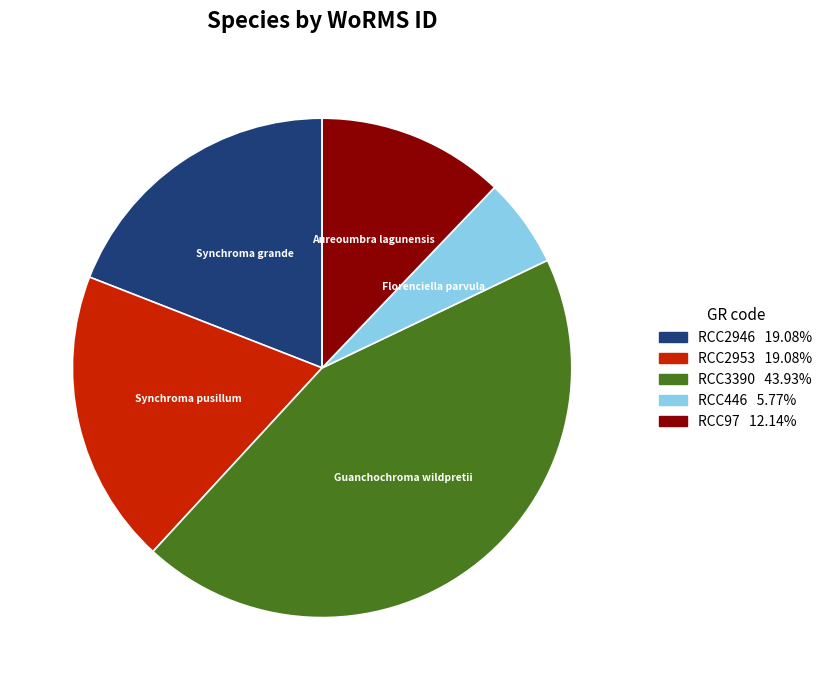

Is RCC97 the majority of the pie?

No